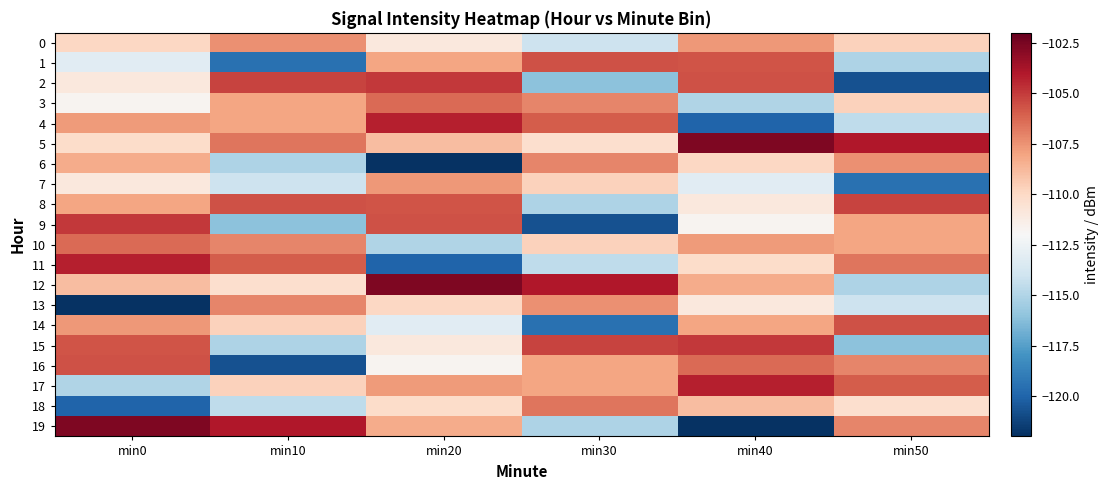

At which category does the chart reach its minimum across all series?

min20